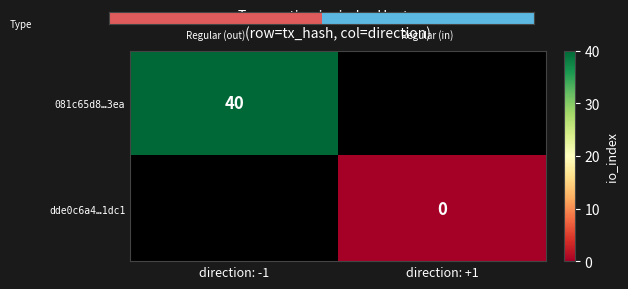

Is it true that 081c65d8…3ea equals 40 at direction: -1?

True